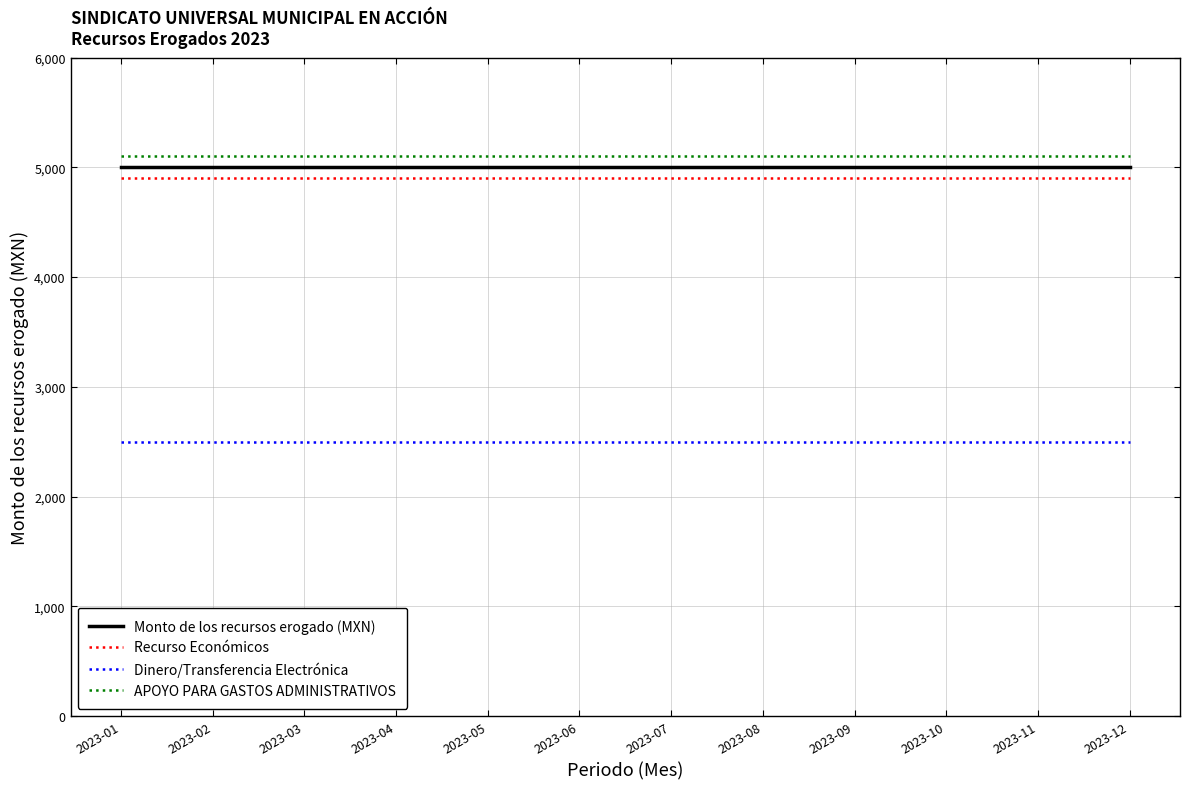

What is the difference between the highest and lowest values at 2023-08?

2600